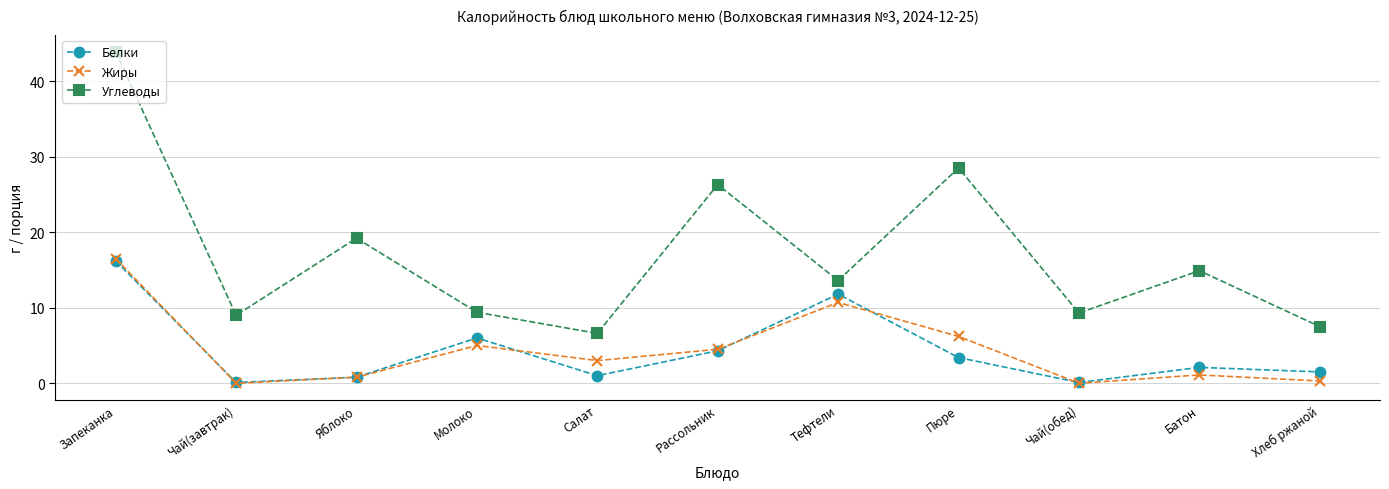

Does the chart have visible grid lines?

Yes